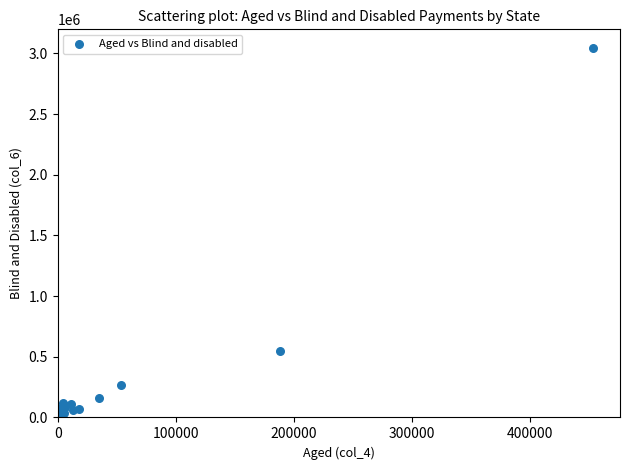

What Y value in the scatter plot is closest to 1524498?

545046